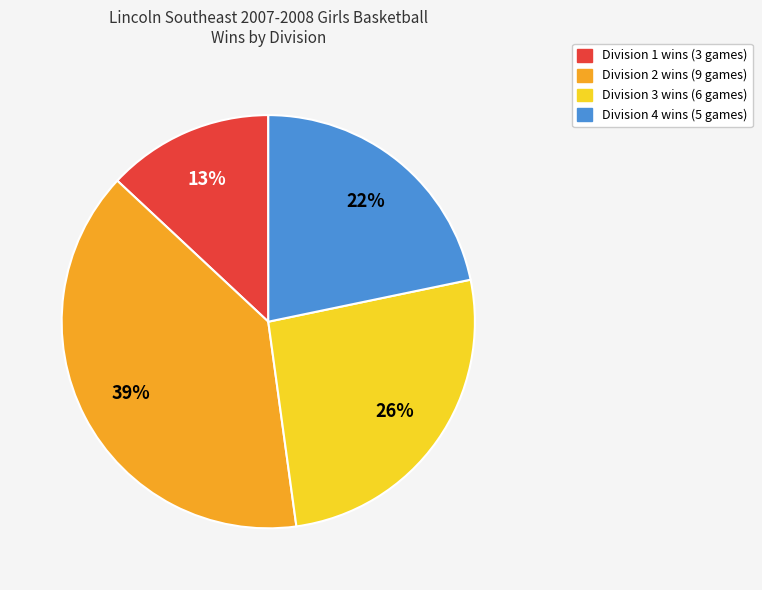

To the nearest percent, what is the difference between the largest and smallest slice percentages?

26%